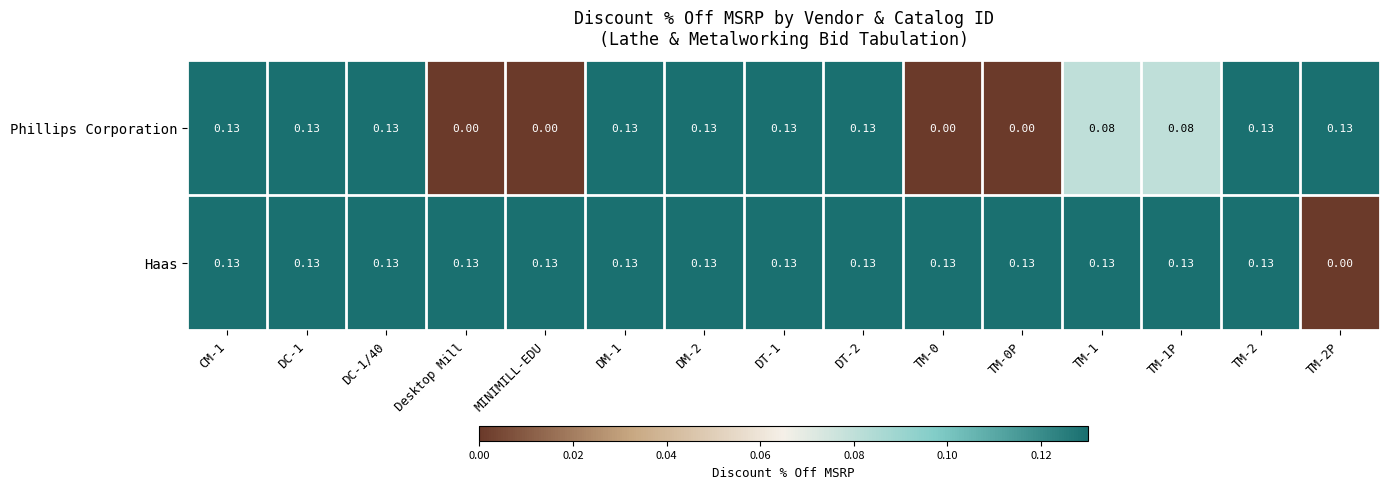

Which series has the largest total across all categories?

Haas